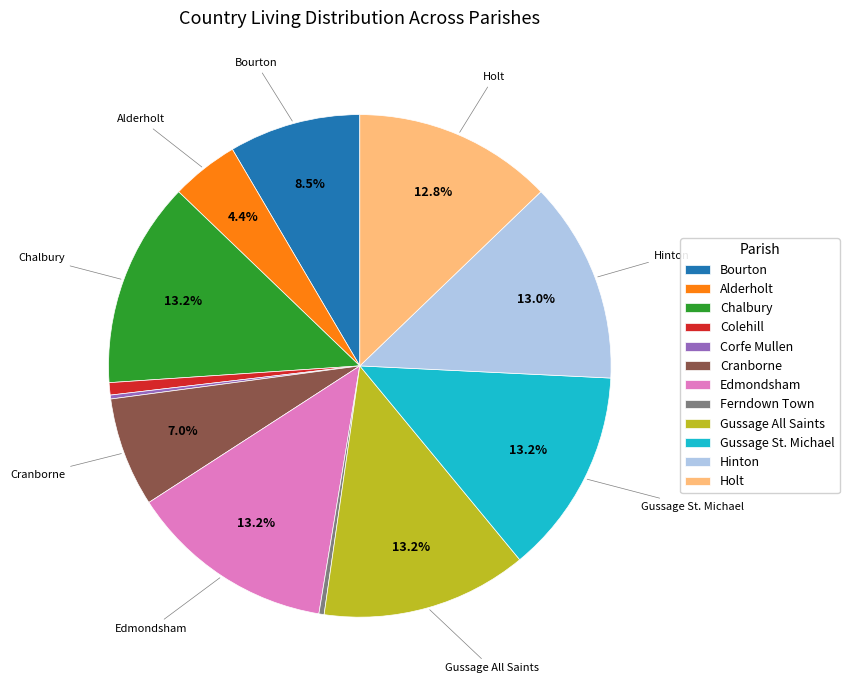

Do Chalbury and Holt together represent more than half of the pie?

No